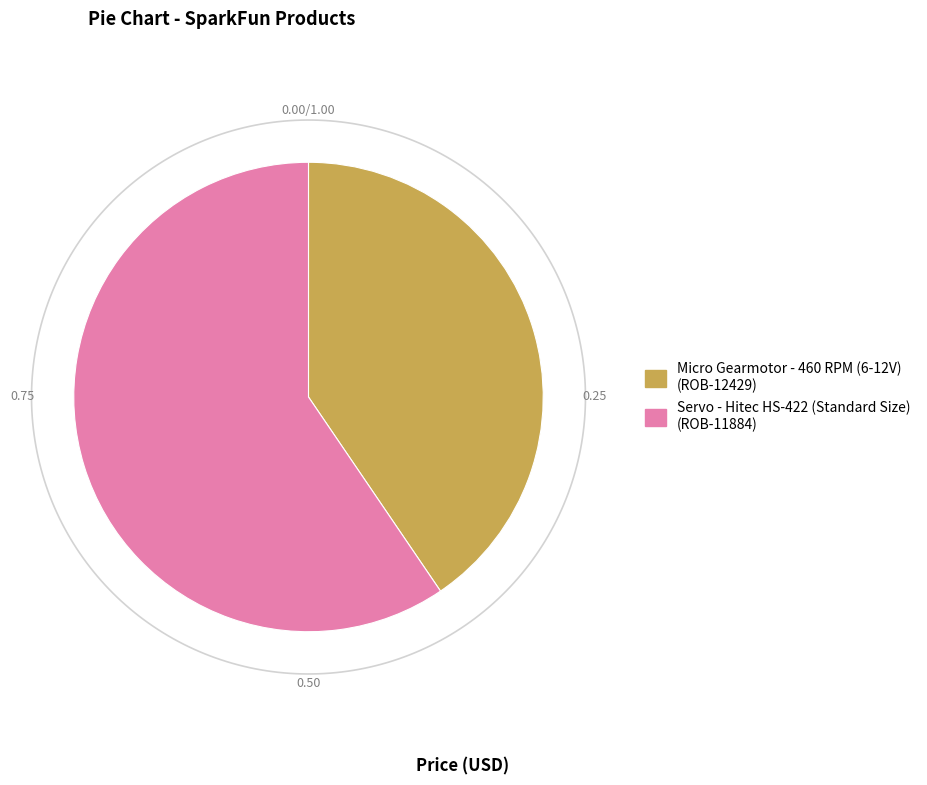

To the nearest percent, what percentage of the pie is ROB-11884?

60%